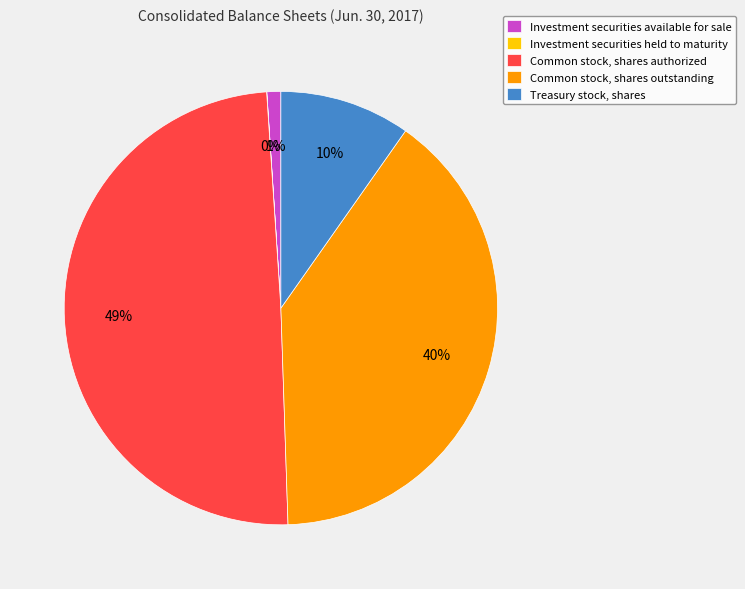

Which slice is the largest?

Common stock, shares authorized